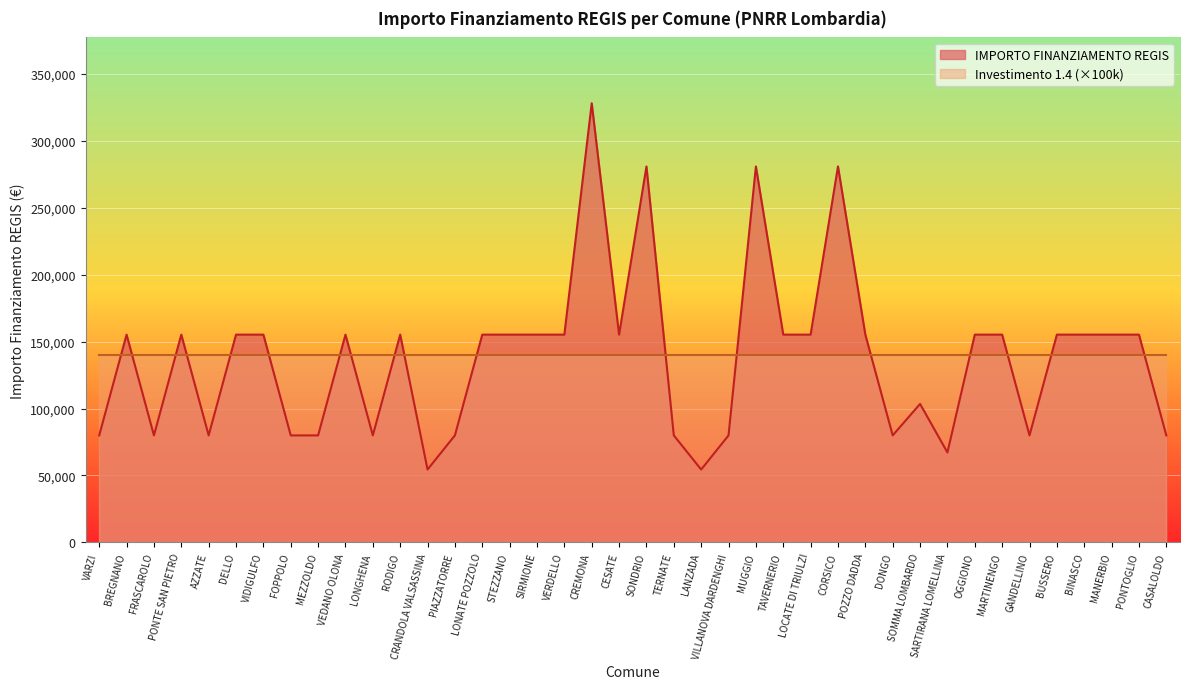

How many data points does each series have?

40